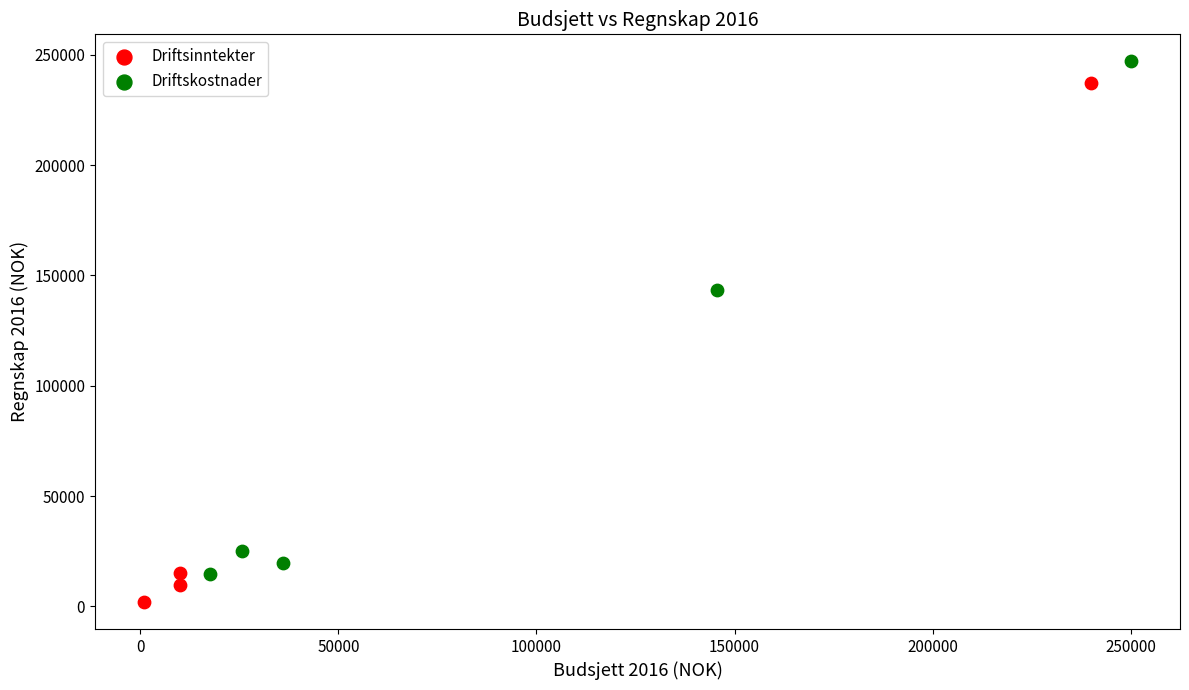

Which series contains the highest Y value?

Driftskostnader